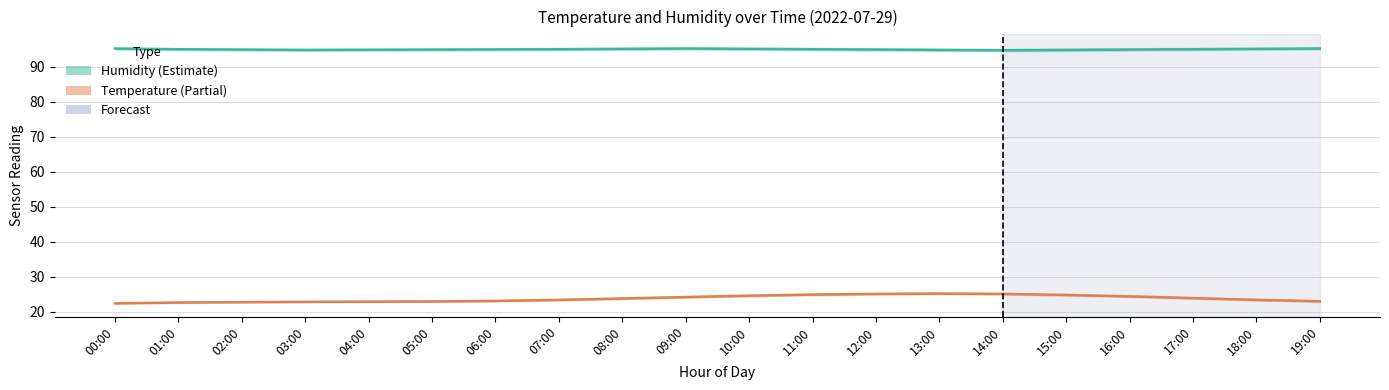

Reading left to right, list all the values displayed in this chart.

Humidity: 00:00=95.2	01:00=95.0	02:00=94.9	03:00=94.8	04:00=94.8	05:00=94.9	06:00=95.0	07:00=95.0	08:00=95.1	09:00=95.2	10:00=95.1	11:00=95.0	12:00=94.9	13:00=94.8	14:00=94.7	15:00=94.8	16:00=94.9	17:00=95.0	18:00=95.1	19:00=95.2
Temperature: 00:00=22.4	01:00=22.6	02:00=22.8	03:00=22.9	04:00=22.9	05:00=22.9	06:00=23.1	07:00=23.4	08:00=23.8	09:00=24.2	10:00=24.6	11:00=24.9	12:00=25.1	13:00=25.2	14:00=25.1	15:00=24.8	16:00=24.4	17:00=23.9	18:00=23.4	19:00=23.0